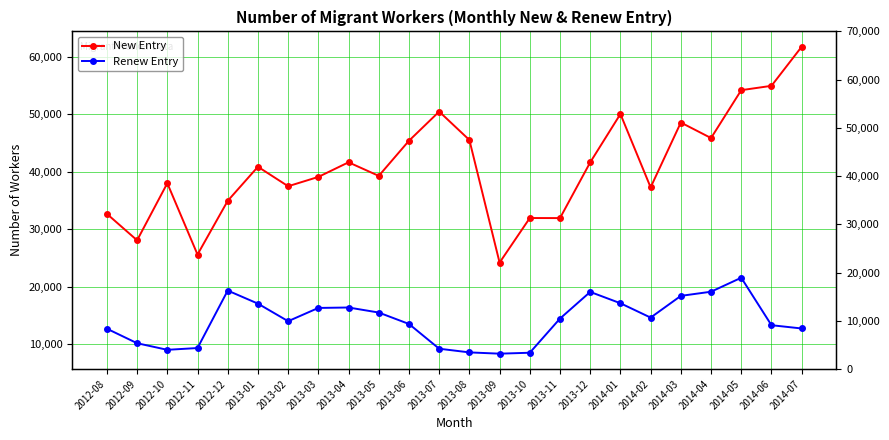

List the series in order of their overall mean, lowest first.

Renew Entry, New Entry